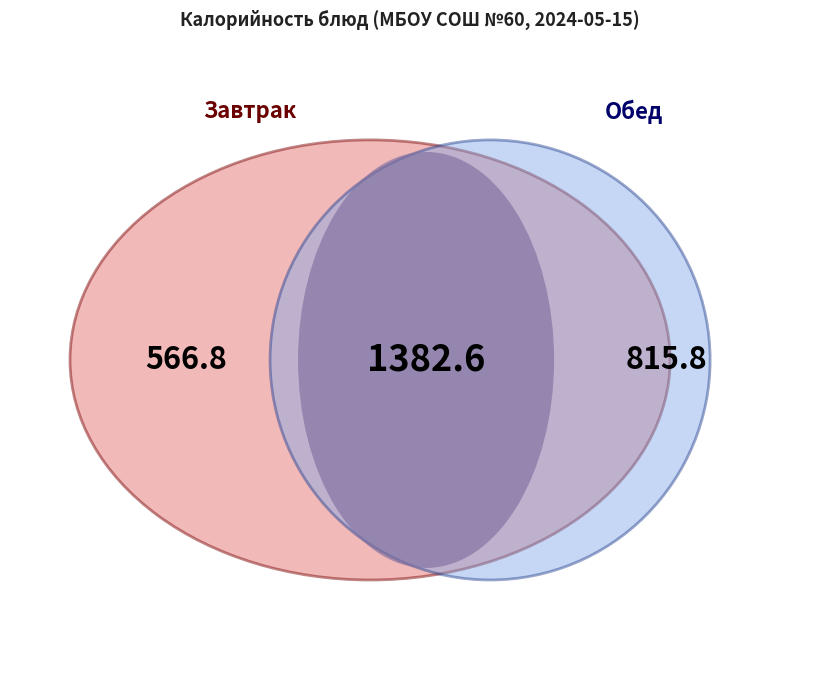

True or false: Макароны отварные с маслом accounts for 1% of the total.

False